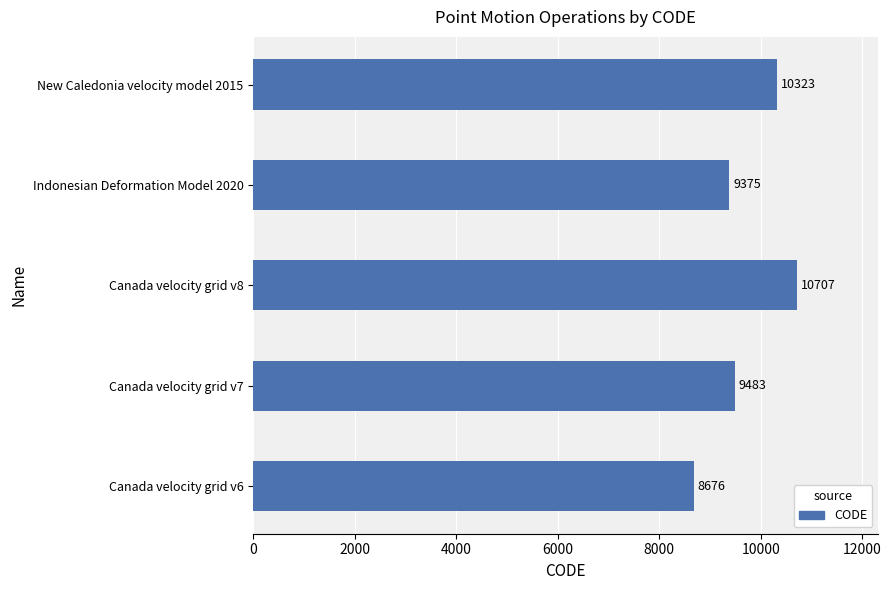

Is it true that the value at Canada velocity grid v7 is 9483?

True